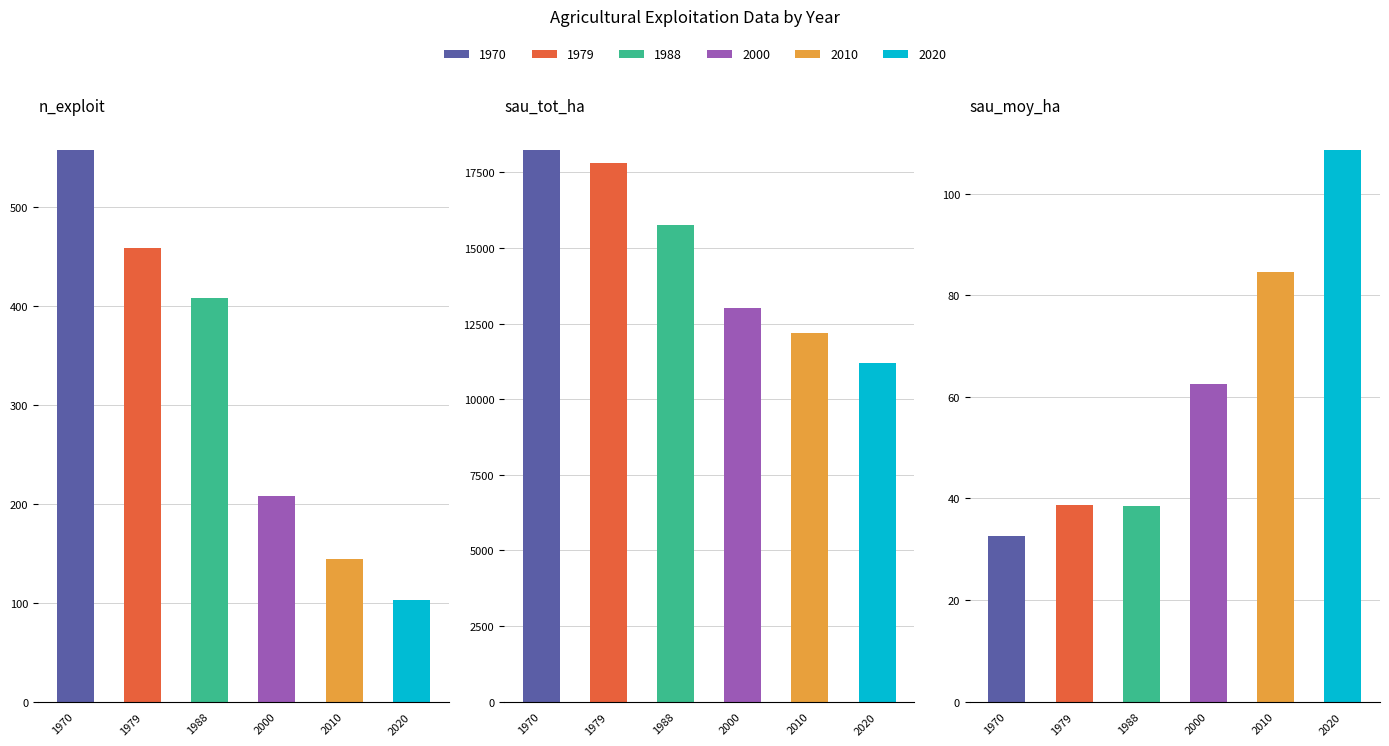

Which series has the largest range (max minus min)?

sau_tot_ha